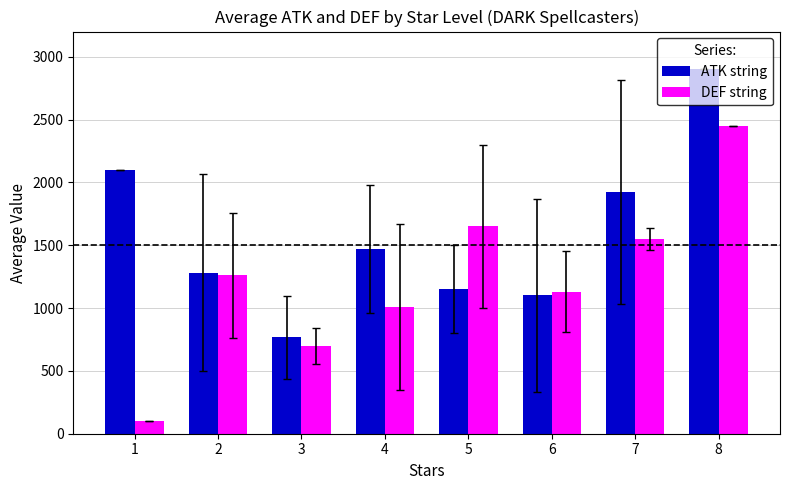

At which category is the sum across all series the highest?

8